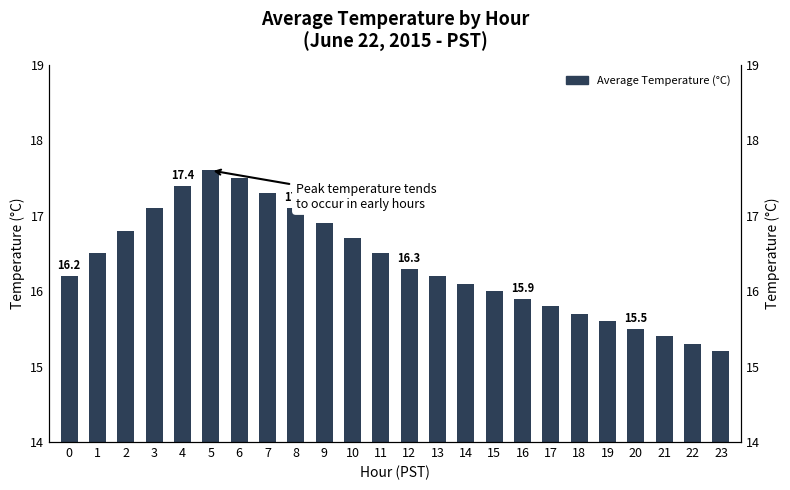

What is the average value?

16.4